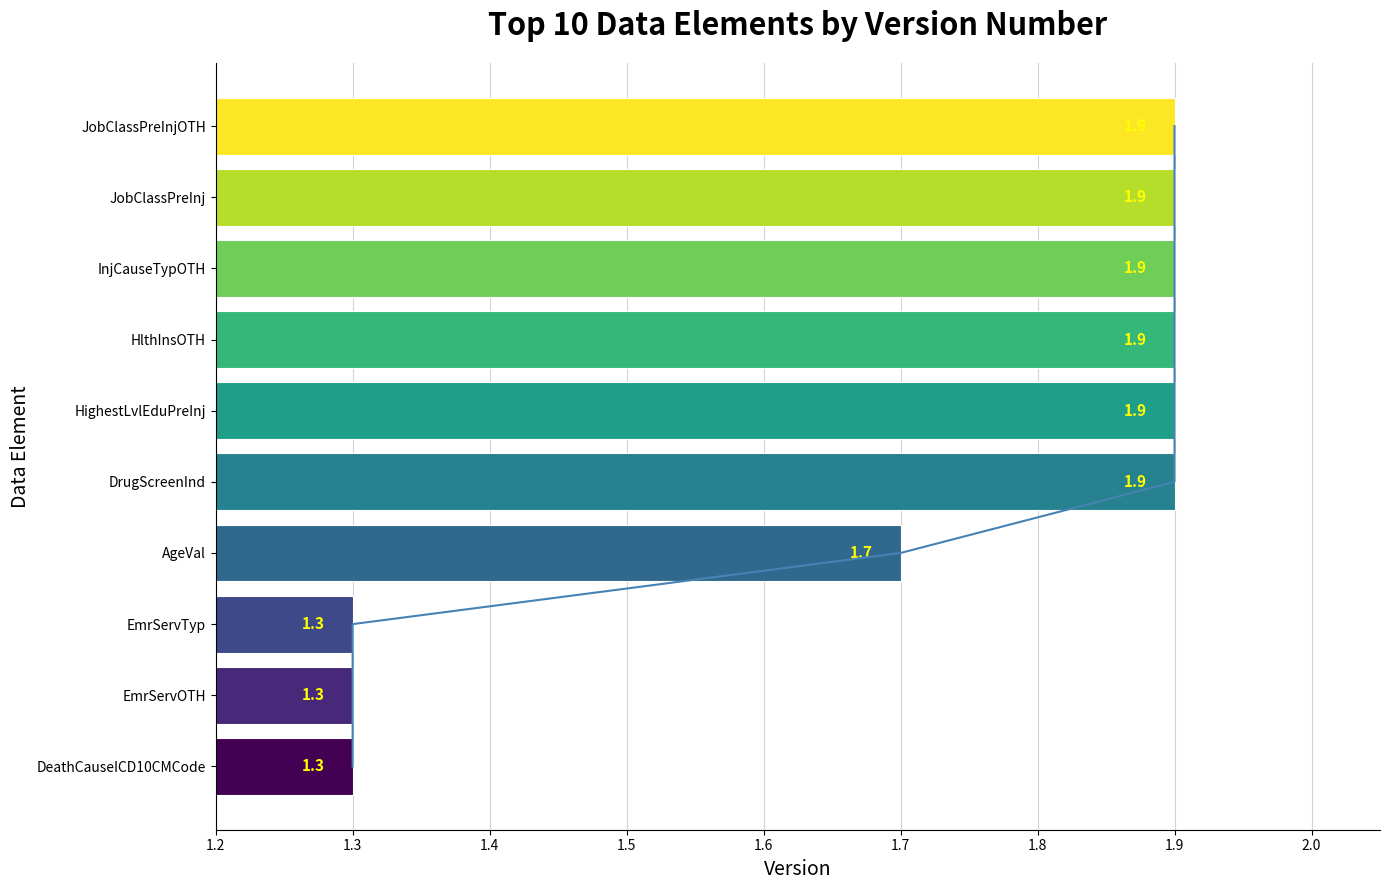

Are the bars horizontal?

Yes